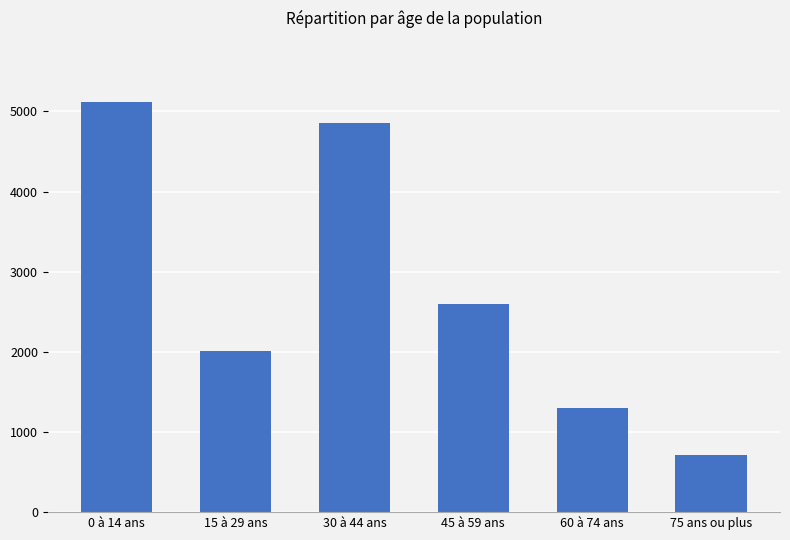

What is the maximum value shown in the chart?

5115